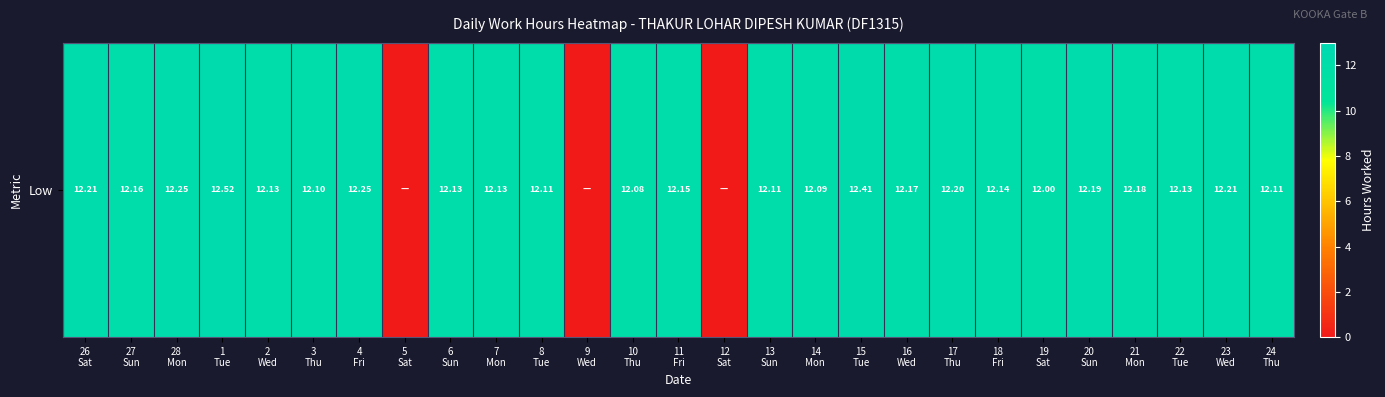

What is the maximum value shown in the chart?

12.5